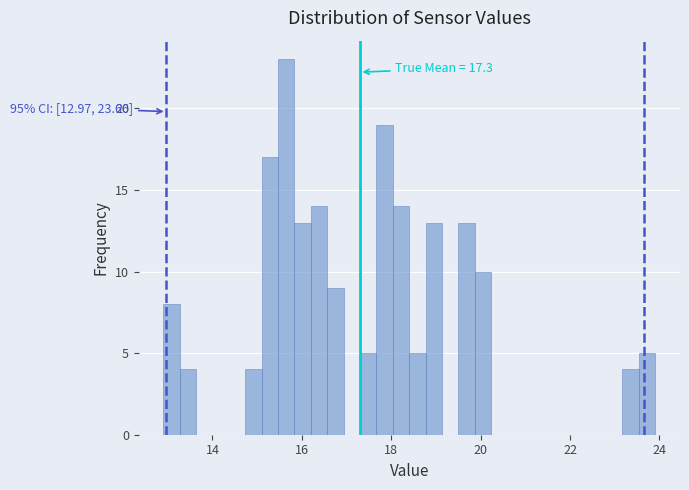

Around what value on the x-axis is the tallest bar? Give the approximate position of its centre, as read against the axis.

15.6